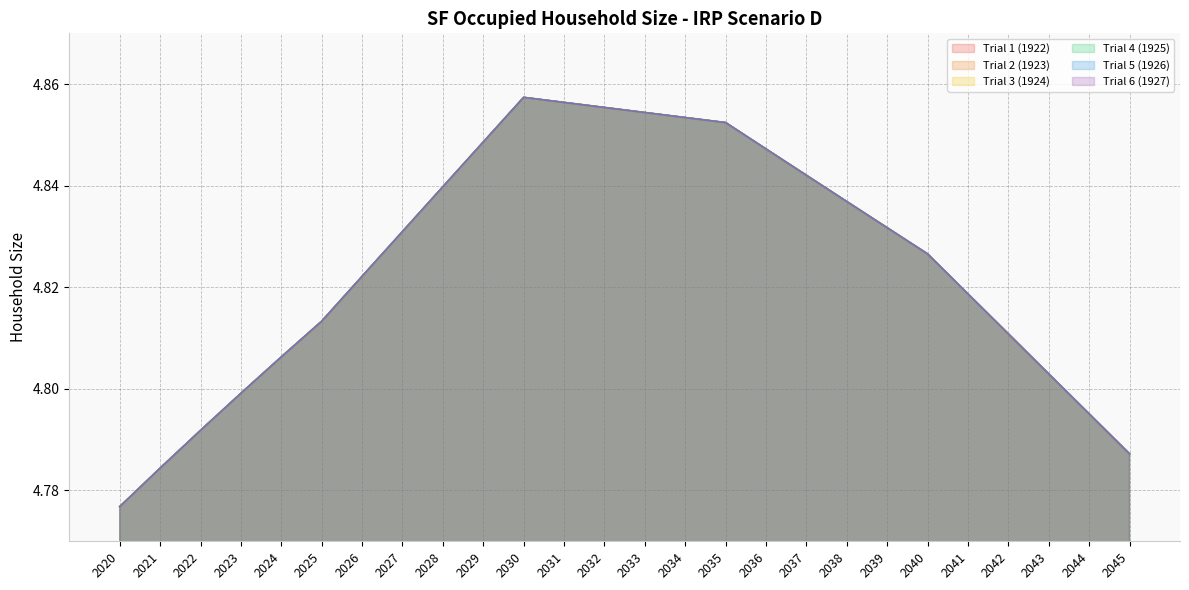

In Trial 3 (1924), how many points are higher than both neighbors (excluding endpoints)?

1